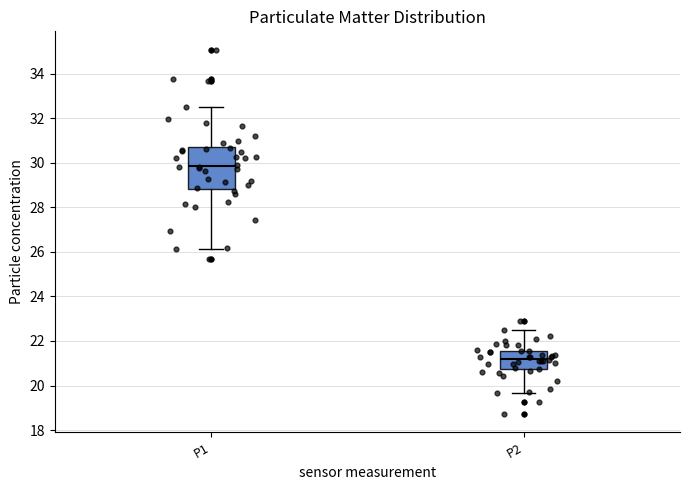

Reading left to right, transcribe this box plot: for each box, give where its median line is, the range the box spans, and where its two whiskers end, as read against the y-axis. The values are not printed on the chart, so give them approximately, as read against the axis.

P1: median 29.8, box 28.8 to 30.8, whiskers 26.2 to 32.6
P2: median 21.2, box 20.8 to 21.6, whiskers 19.6 to 22.4